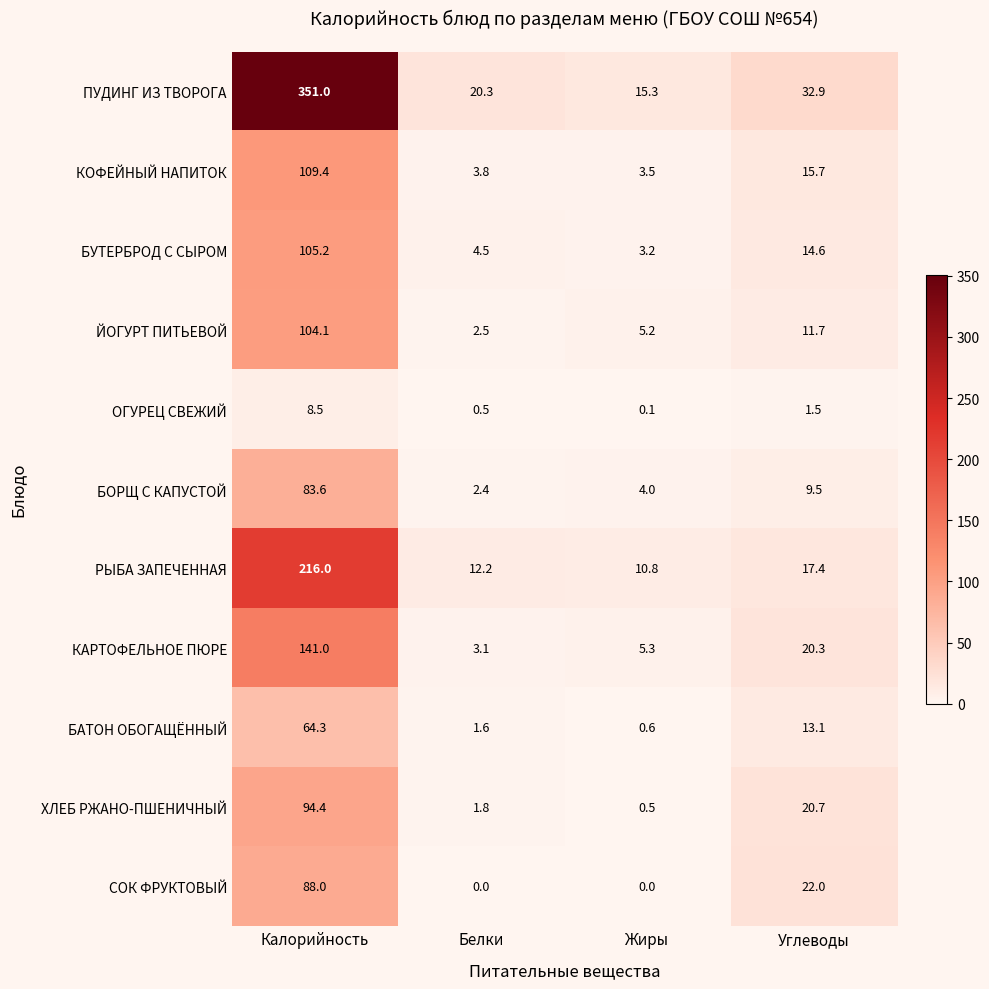

Which series changed the most between Калорийность and Жиры?

ПУДИНГ ИЗ ТВОРОГА